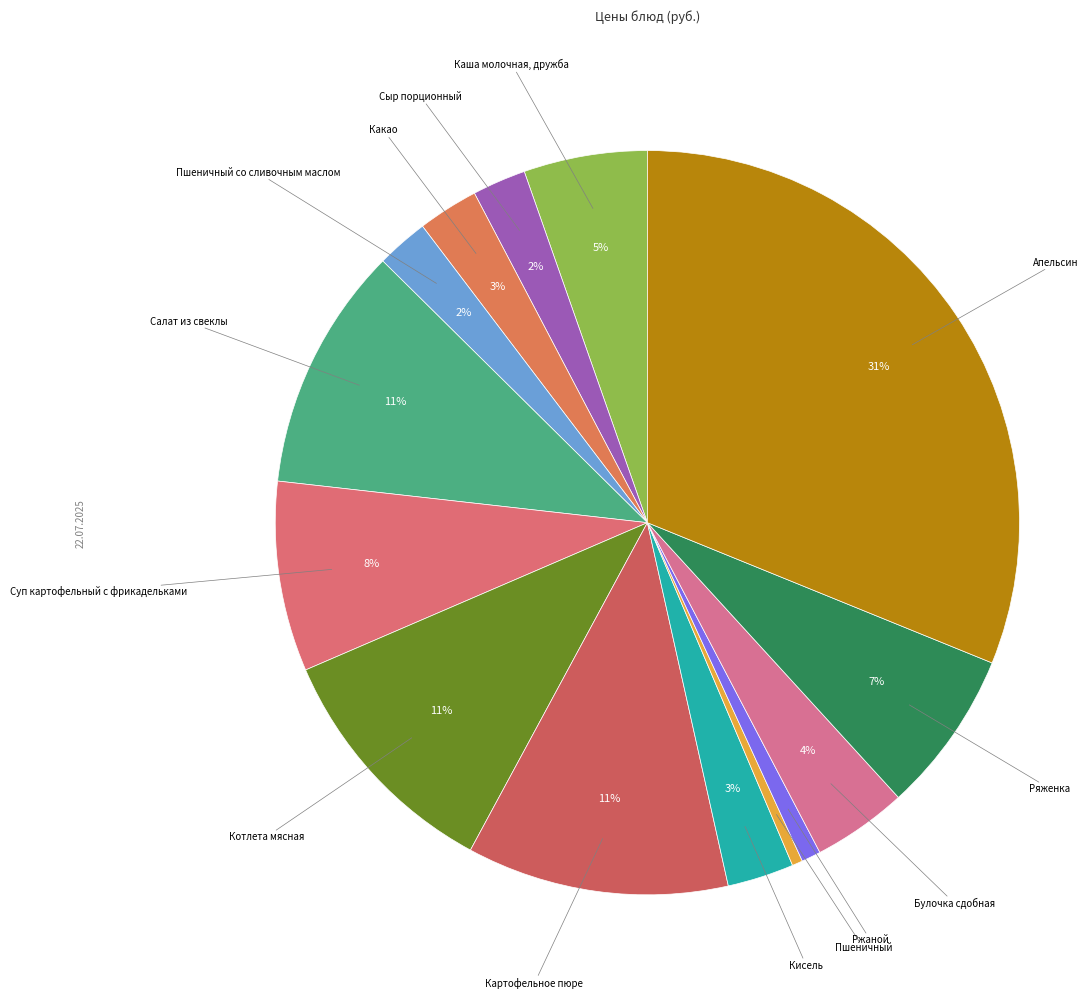

What is the largest slice in the pie chart?

Апельсин